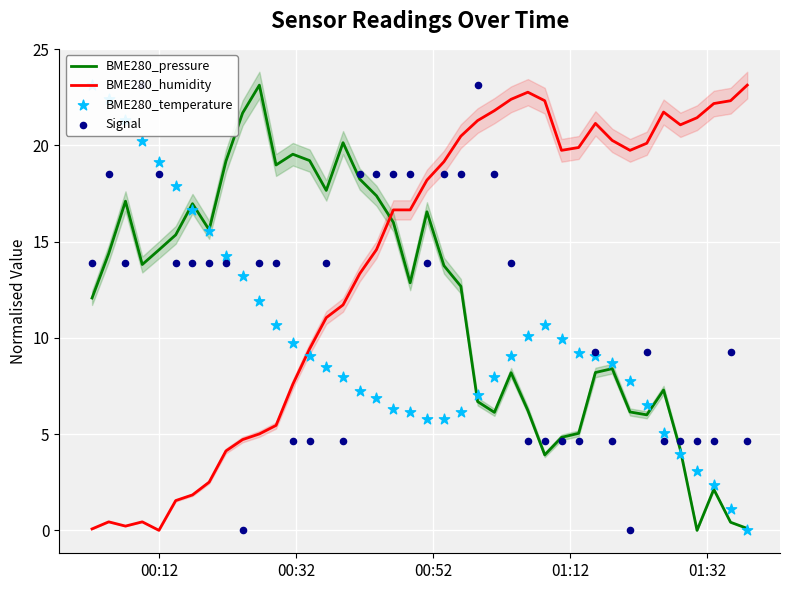

At how many categories does at least one series exceed 18?

36